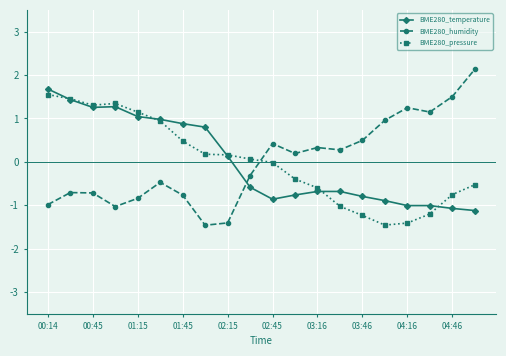

What is the maximum value for BME280_pressure?

1.6